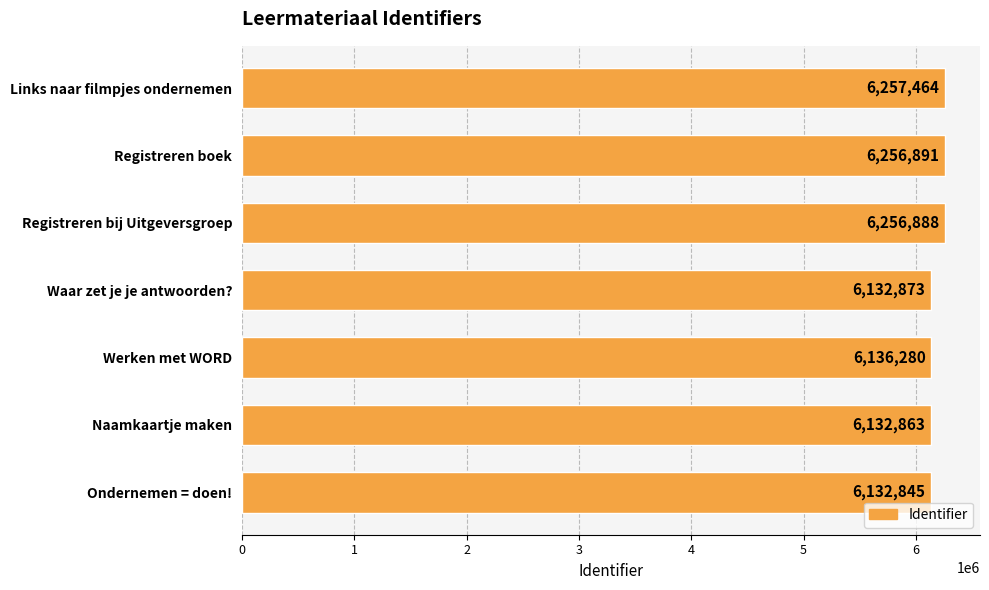

Count the number of data series in this chart.

1